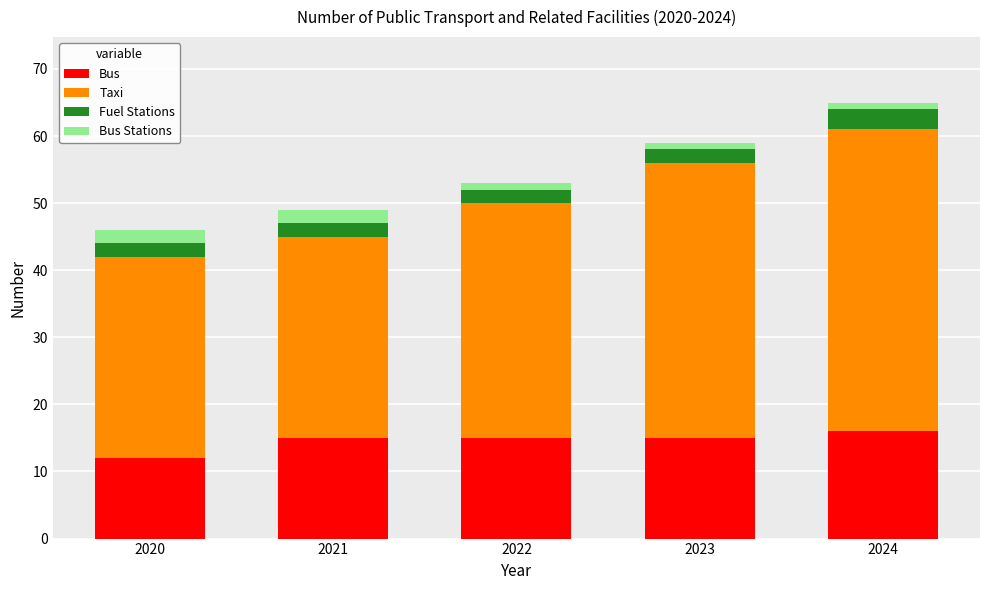

What is the value of the Bus bar at the 2nd from the left?

15